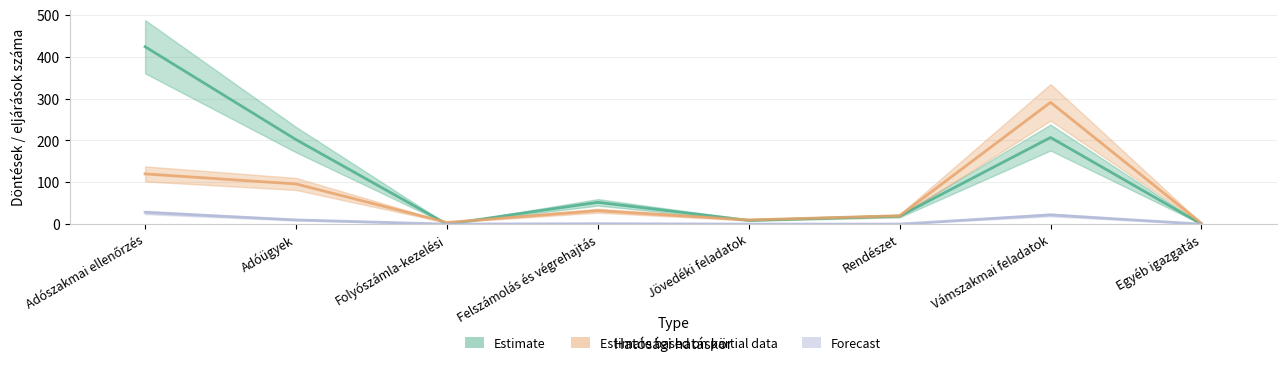

What is the label of the 5th point from the right?

Felszámolás és végrehajtás